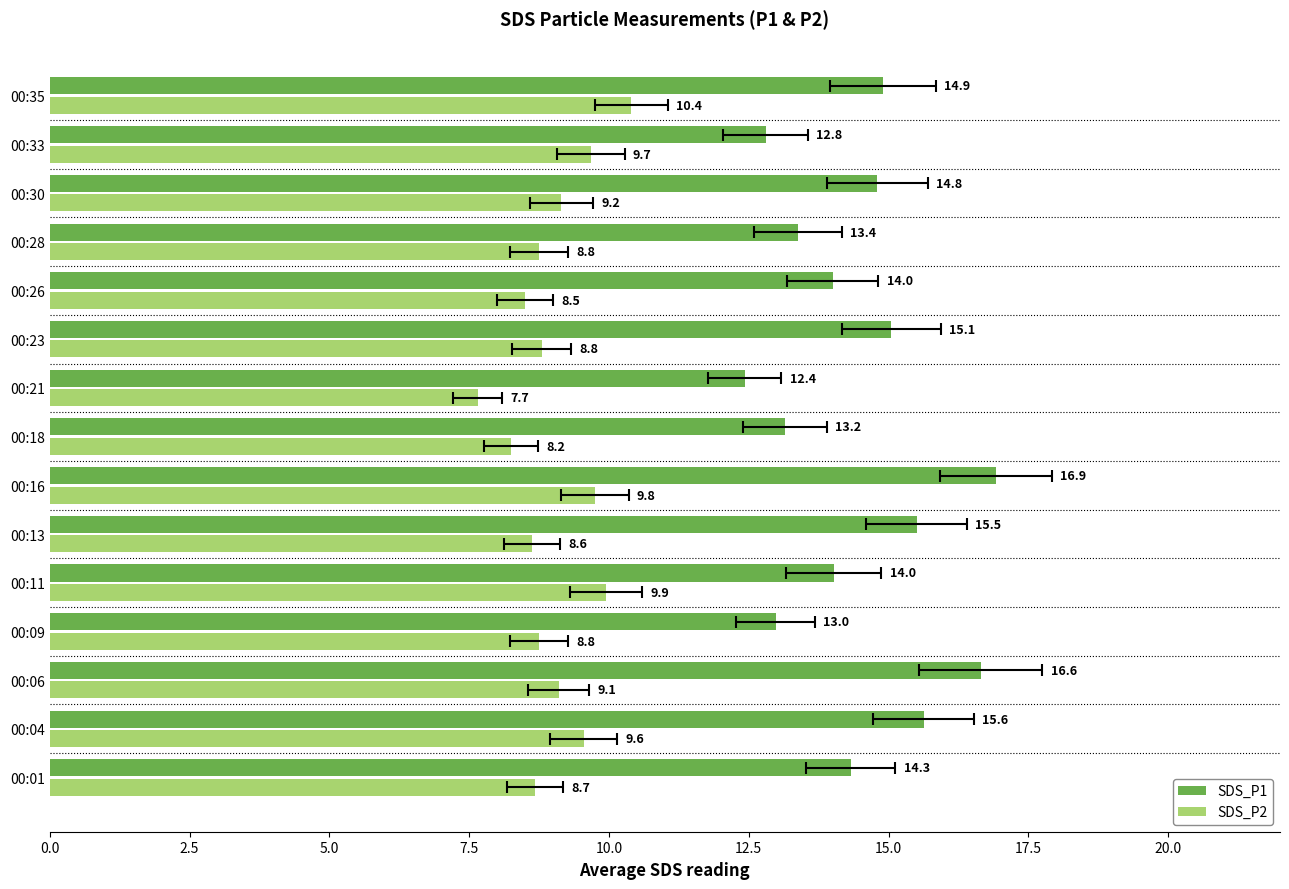

How many bars are there in each group?

2